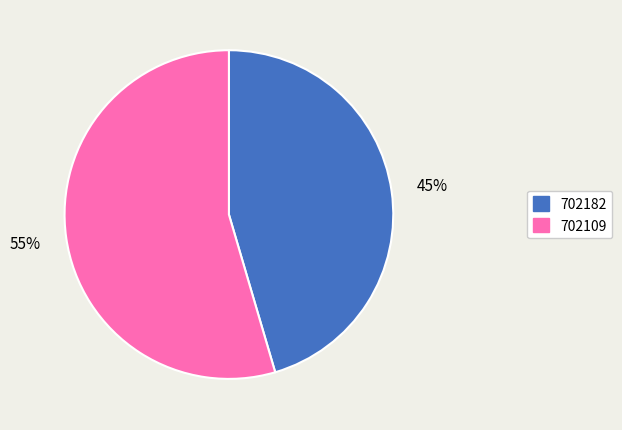

To the nearest percent, what percentage of the pie is 702109?

55%